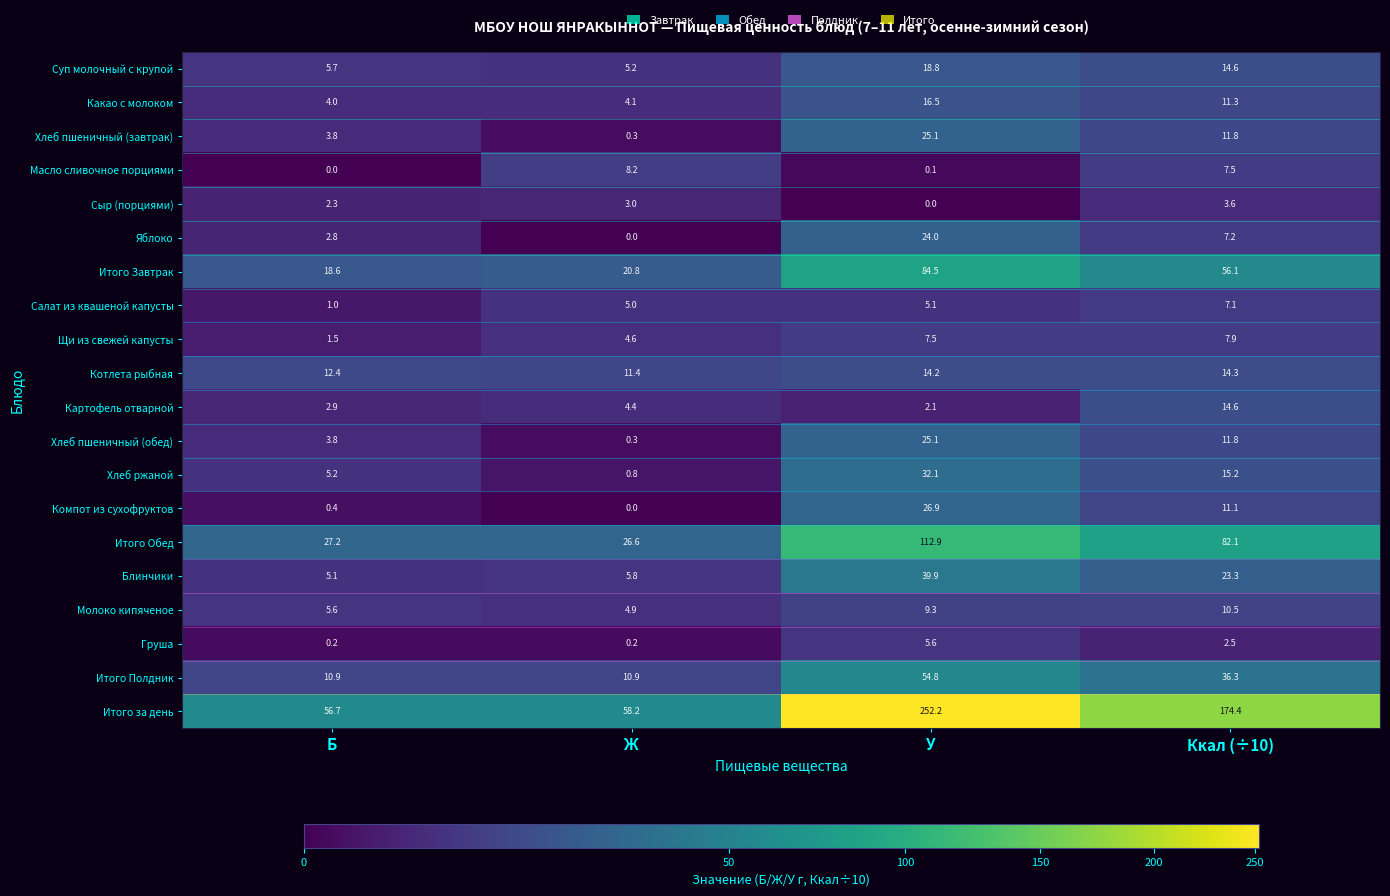

What is the difference between the maximum and minimum values in the Картофель отварной series?

12.5